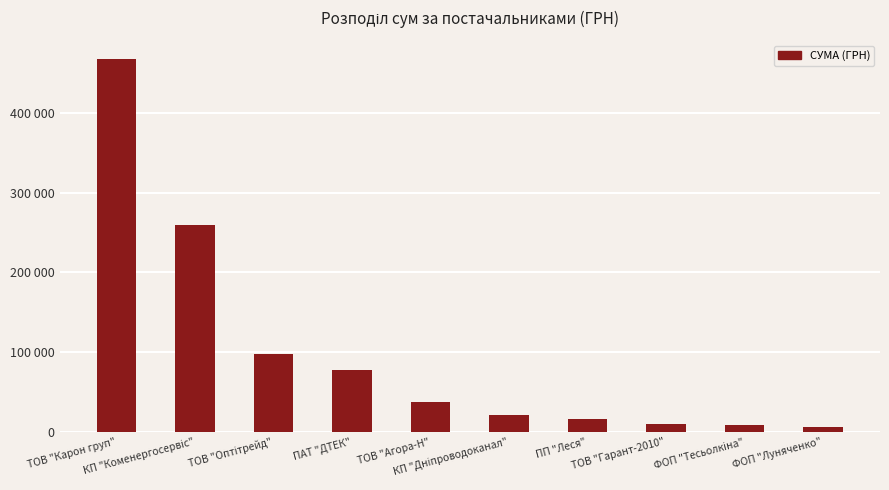

What is the approximate value at ПАТ "ДТЕК"?

78134.5